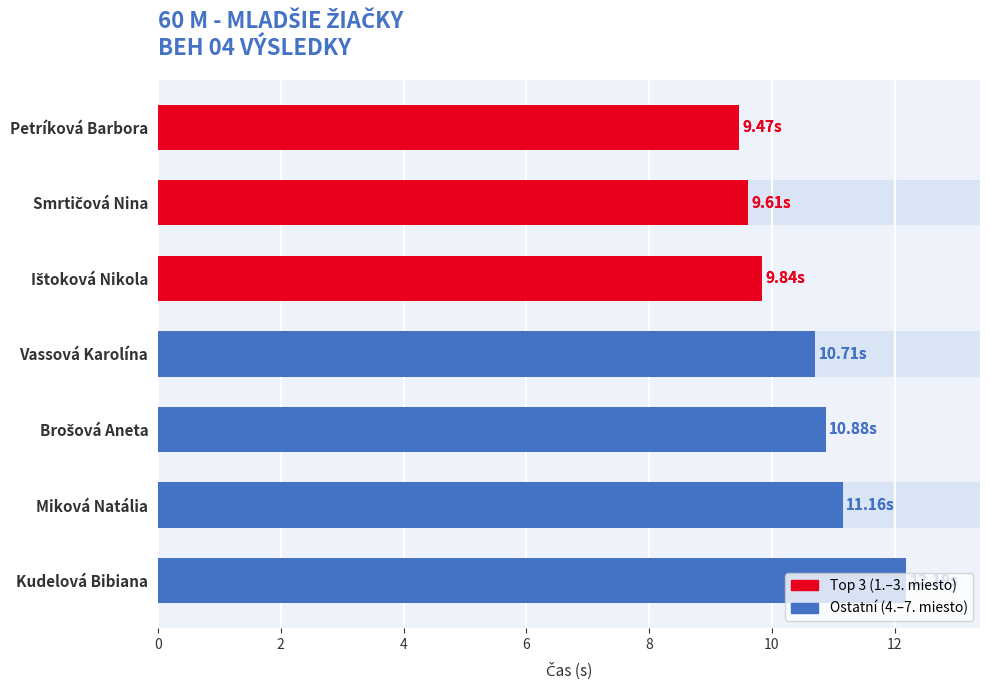

The chart shows a value of 9.5 at Petríková Barbora. True or false?

True